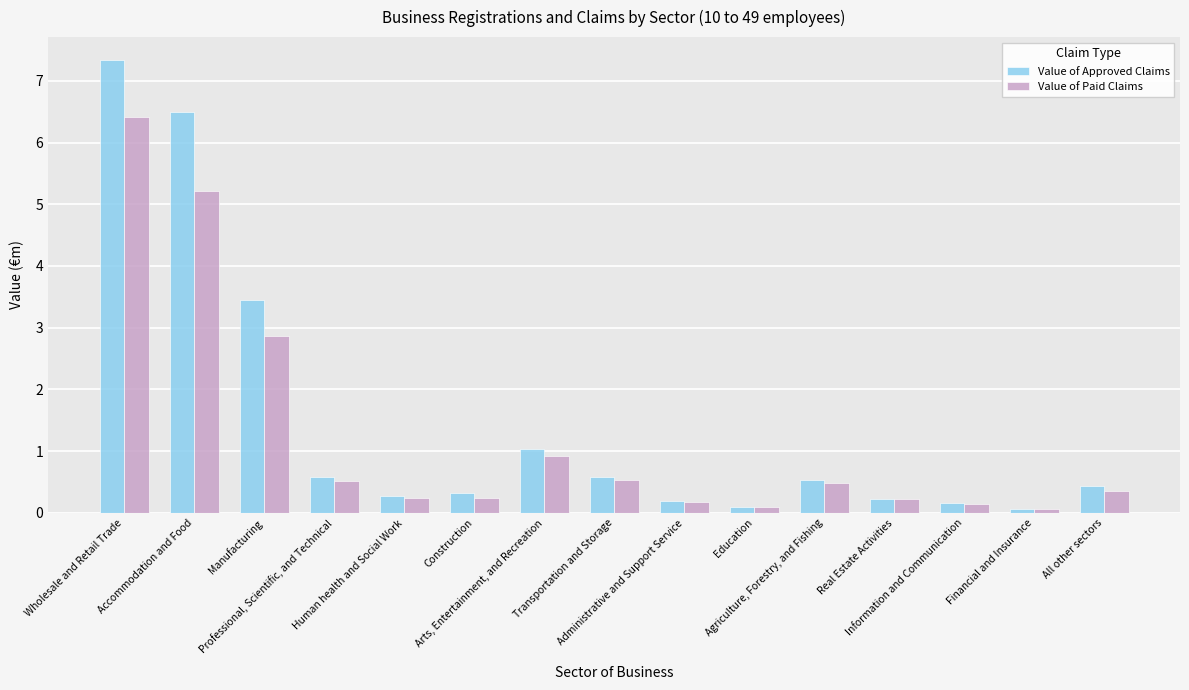

Are the bars grouped side by side (vs. stacked)?

Yes